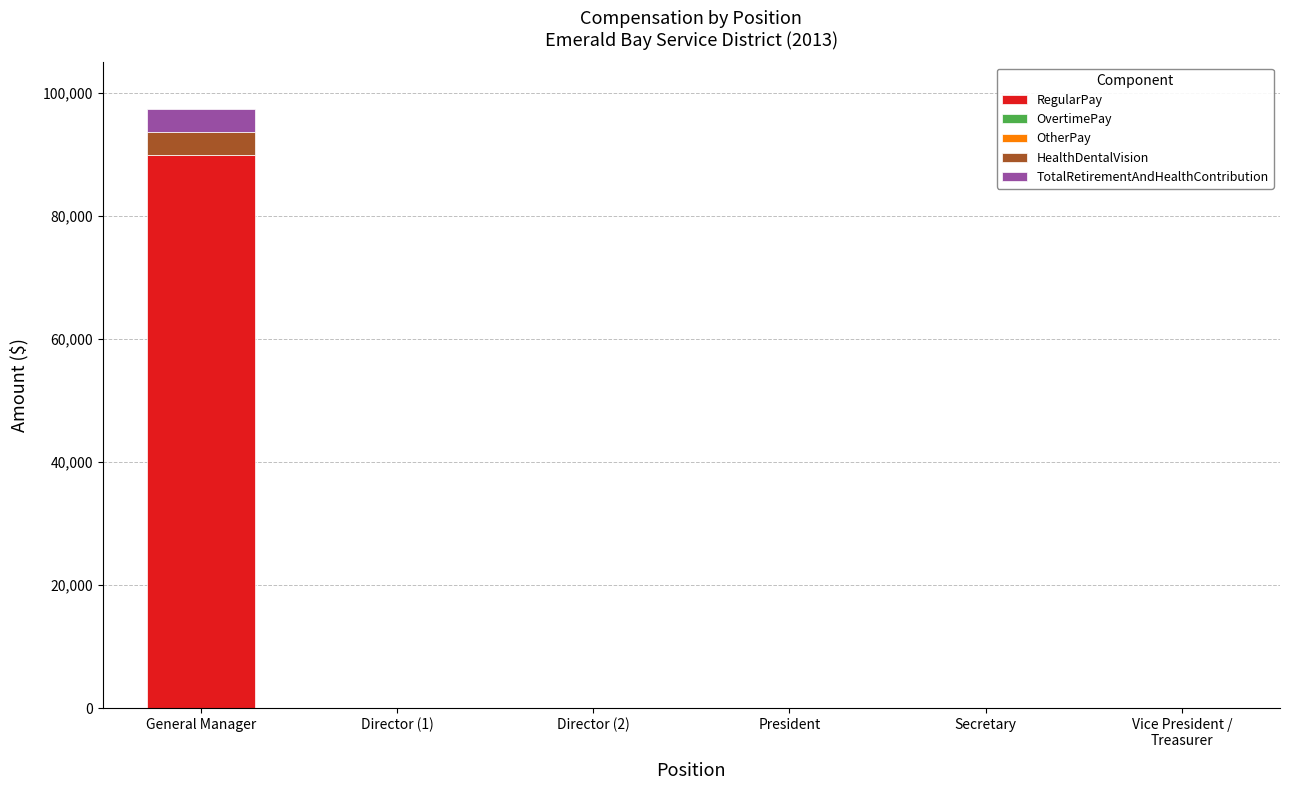

At which category is the sum across all series the highest?

General Manager